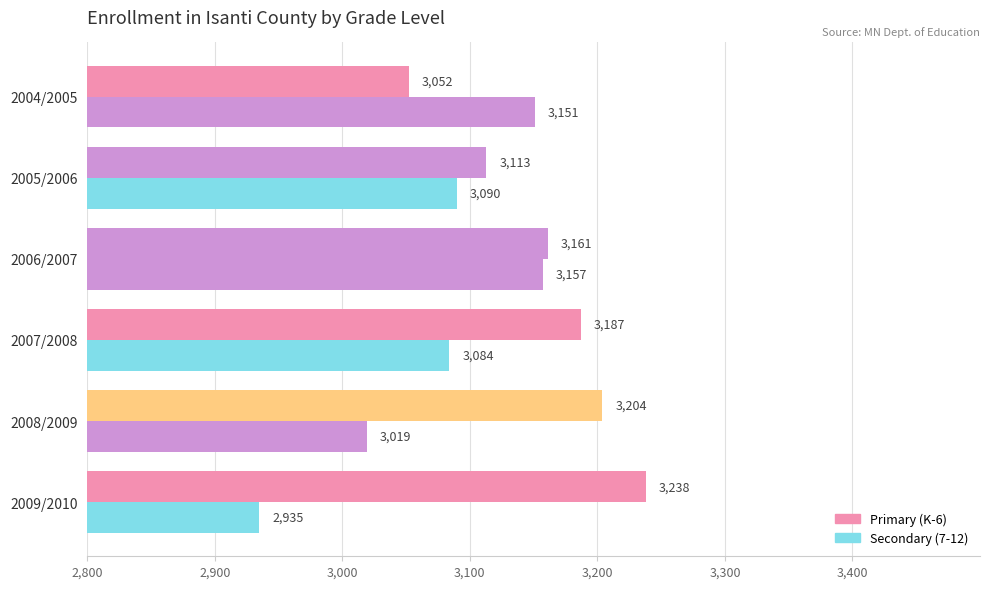

How many data points does each series have?

6